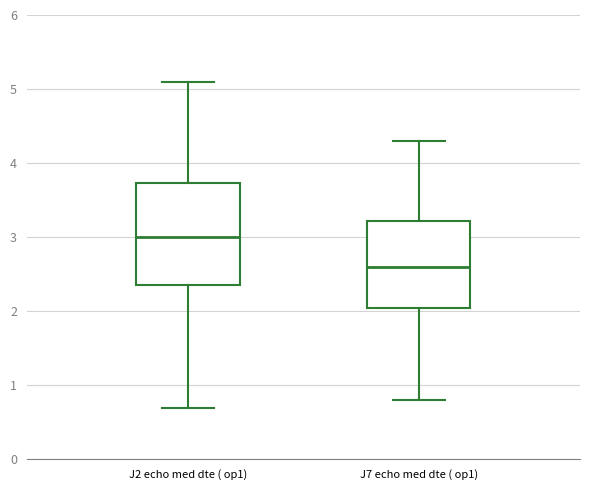

Reading left to right, read every box against the y-axis: the position of its median line, the range the box covers, and the ends of its whiskers. The values are not printed on the chart, so give them approximately, as read against the axis.

J2 echo med dte ( op1): median 3.0, box 2.4 to 3.7, whiskers 0.7 to 5.1
J7 echo med dte ( op1): median 2.6, box 2.1 to 3.2, whiskers 0.8 to 4.3